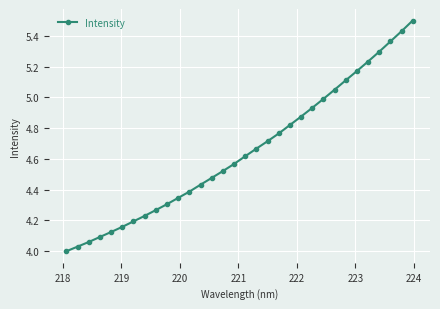

Does the chart display data point markers on the line(s)?

Yes